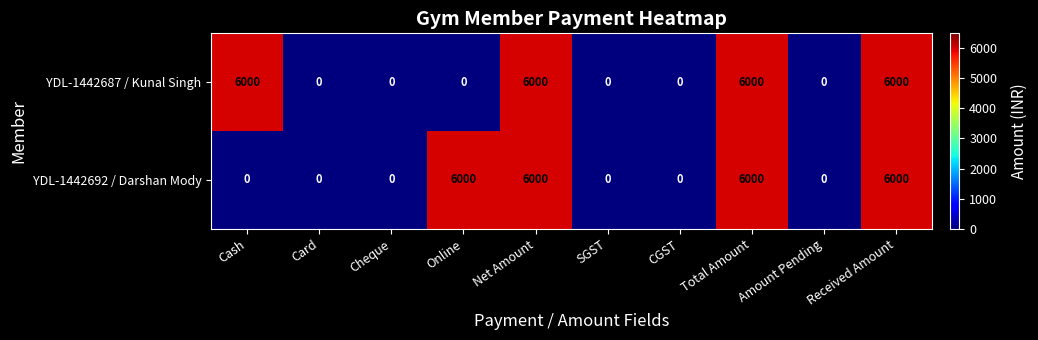

Count the number of data series in this chart.

2